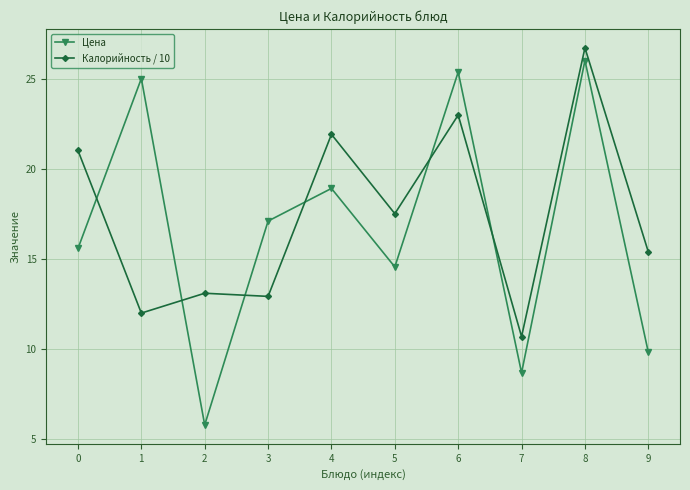

What is the average value of the Цена series?

16.7